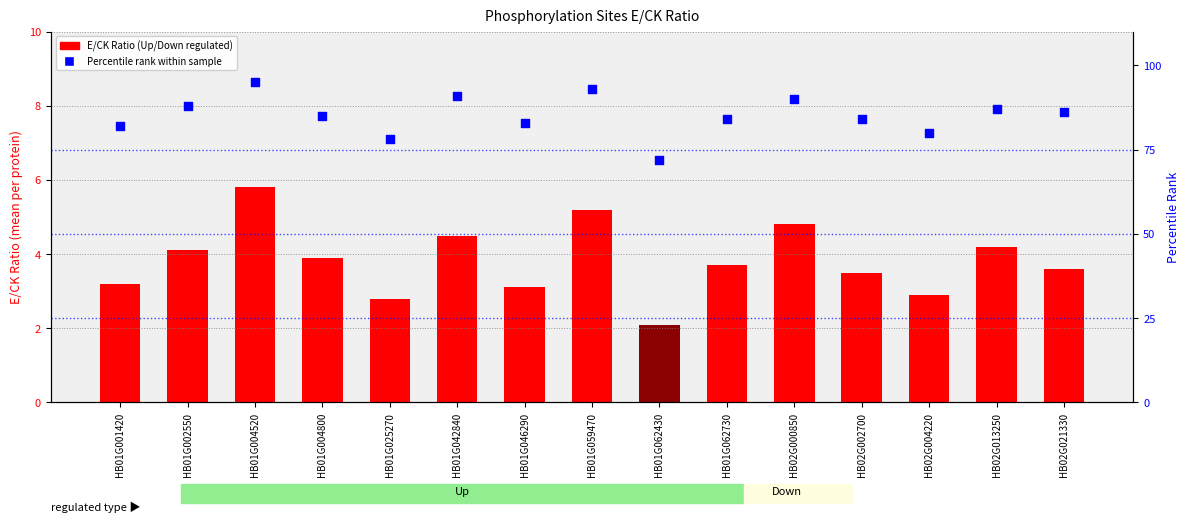

Which series has the largest total across all categories?

Percentile rank within sample